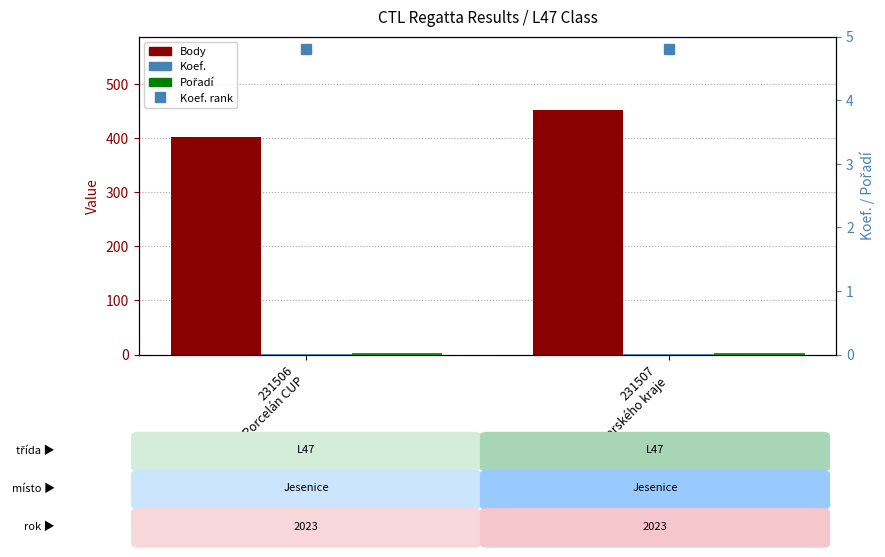

At which category does the chart reach its peak across all series?

231507
O pohár Karlovarského kraje